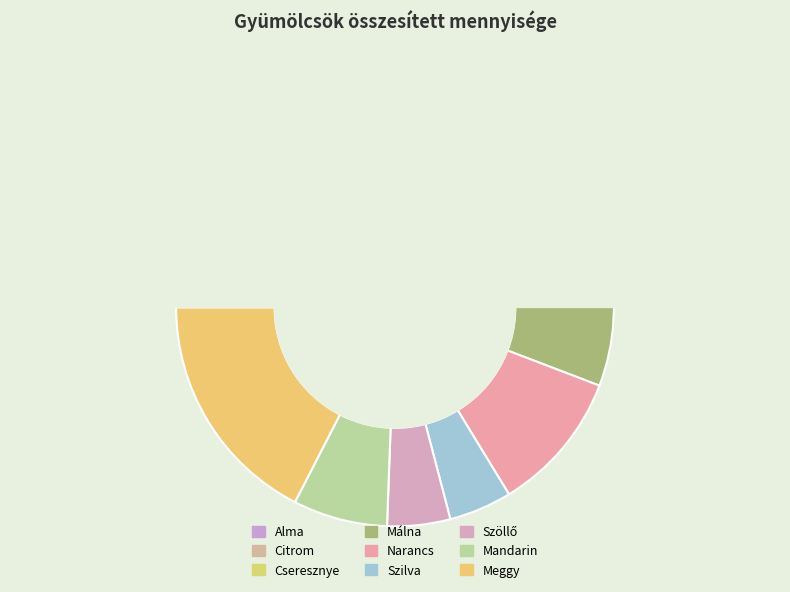

True or false: Citrom accounts for 27% of the total.

True